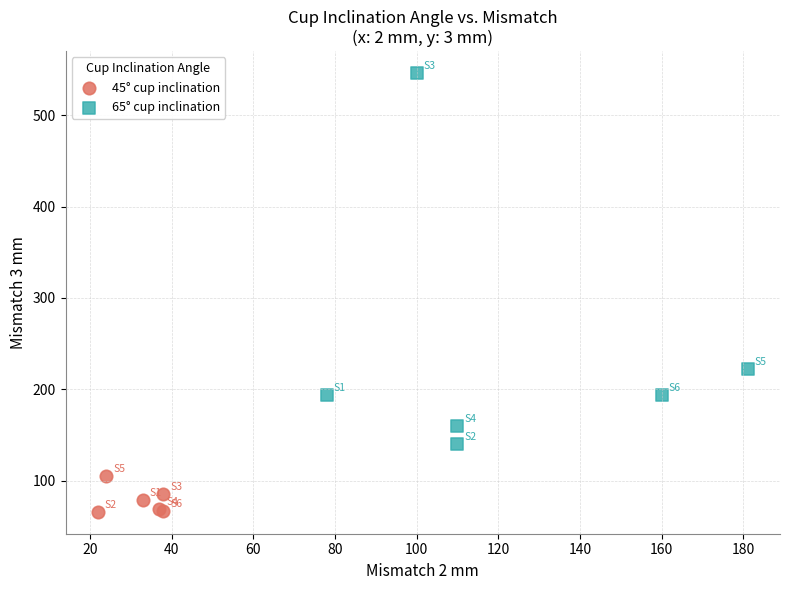

Which series reaches the maximum Y coordinate?

65° cup inclination